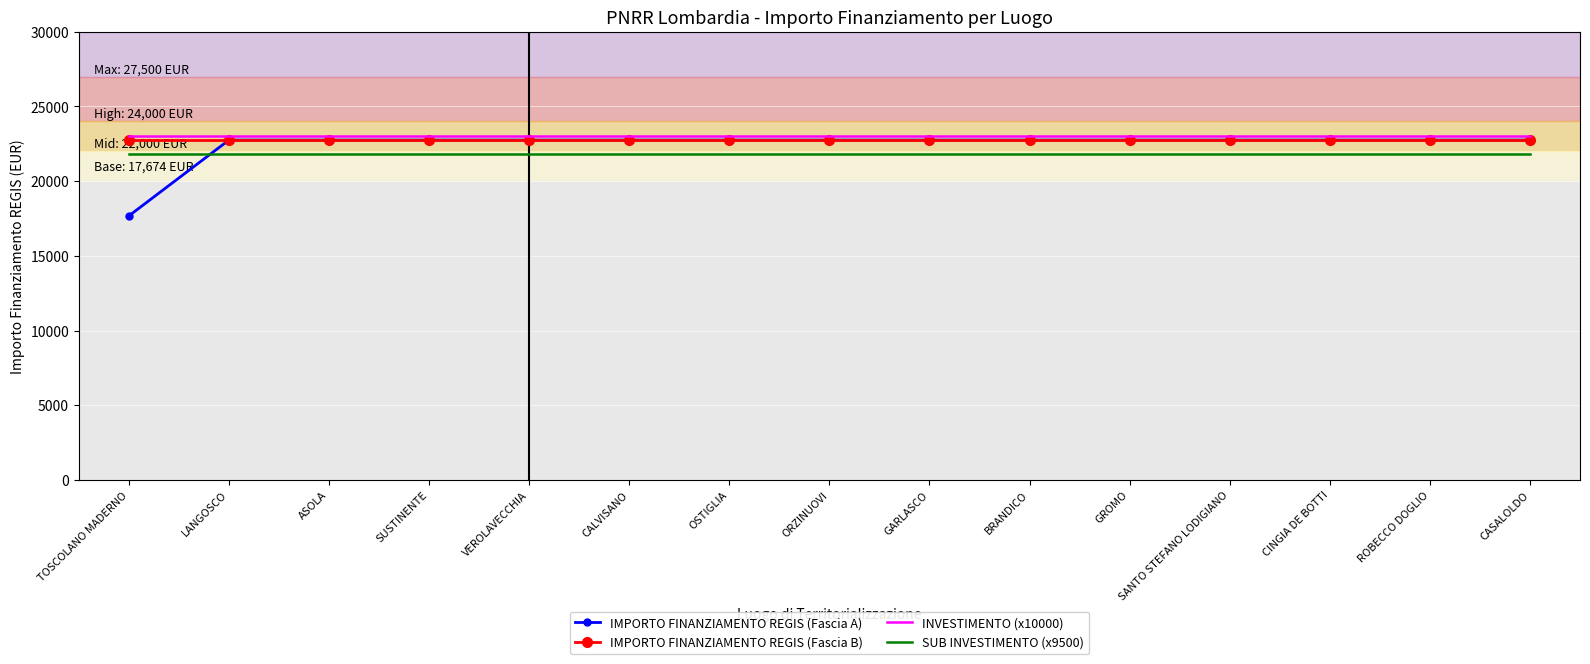

Which series has the largest range (max minus min)?

IMPORTO FINANZIAMENTO REGIS (Fascia A)